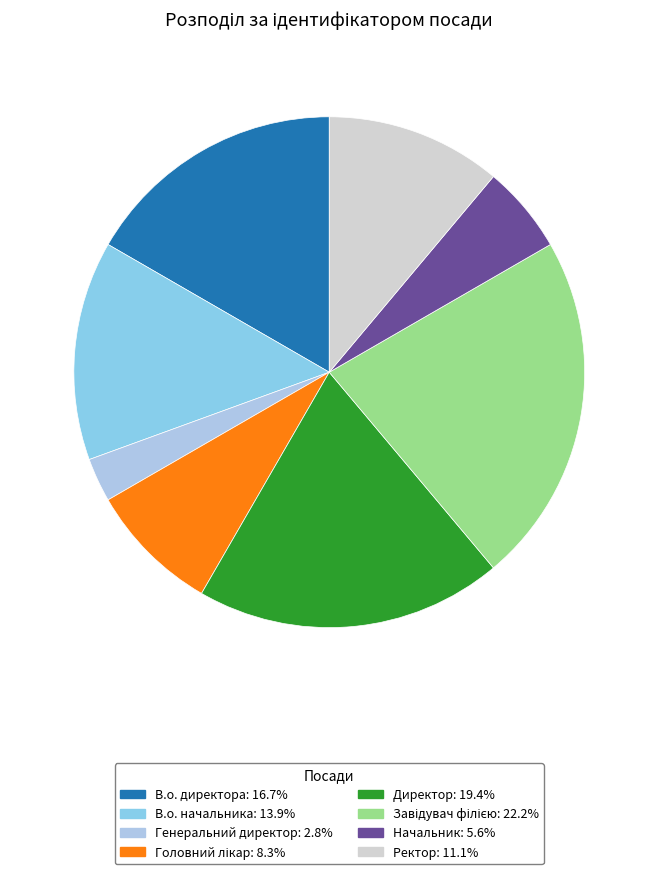

Count the number of slices in the pie.

8